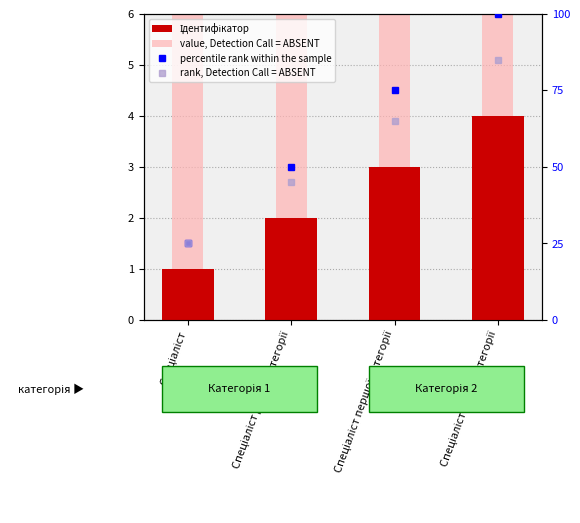

Reading right to left, transcribe all the data shown in this chart.

Ідентифікатор: 4	3	2	1
value, Detection Call = ABSENT: 160	120	80	40
percentile rank within the sample: 100	75	50	25
rank, Detection Call = ABSENT: 85	65	45	25